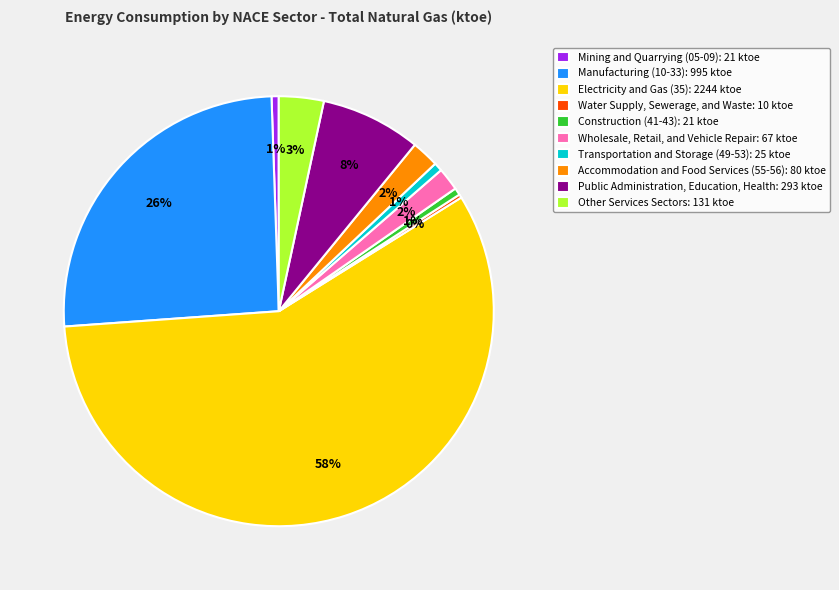

To the nearest percent, what is the average slice percentage?

10%